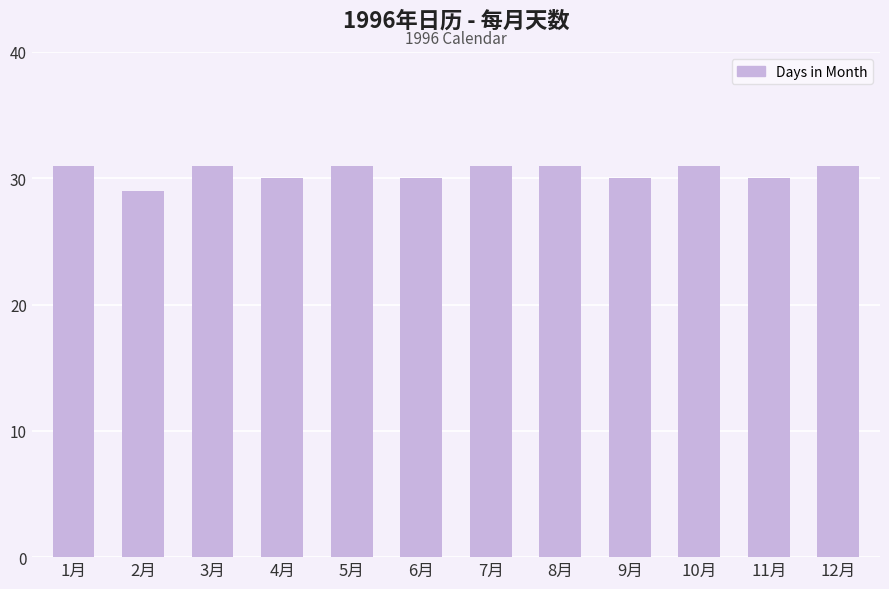

Count the values in the range 30 to 31.

11